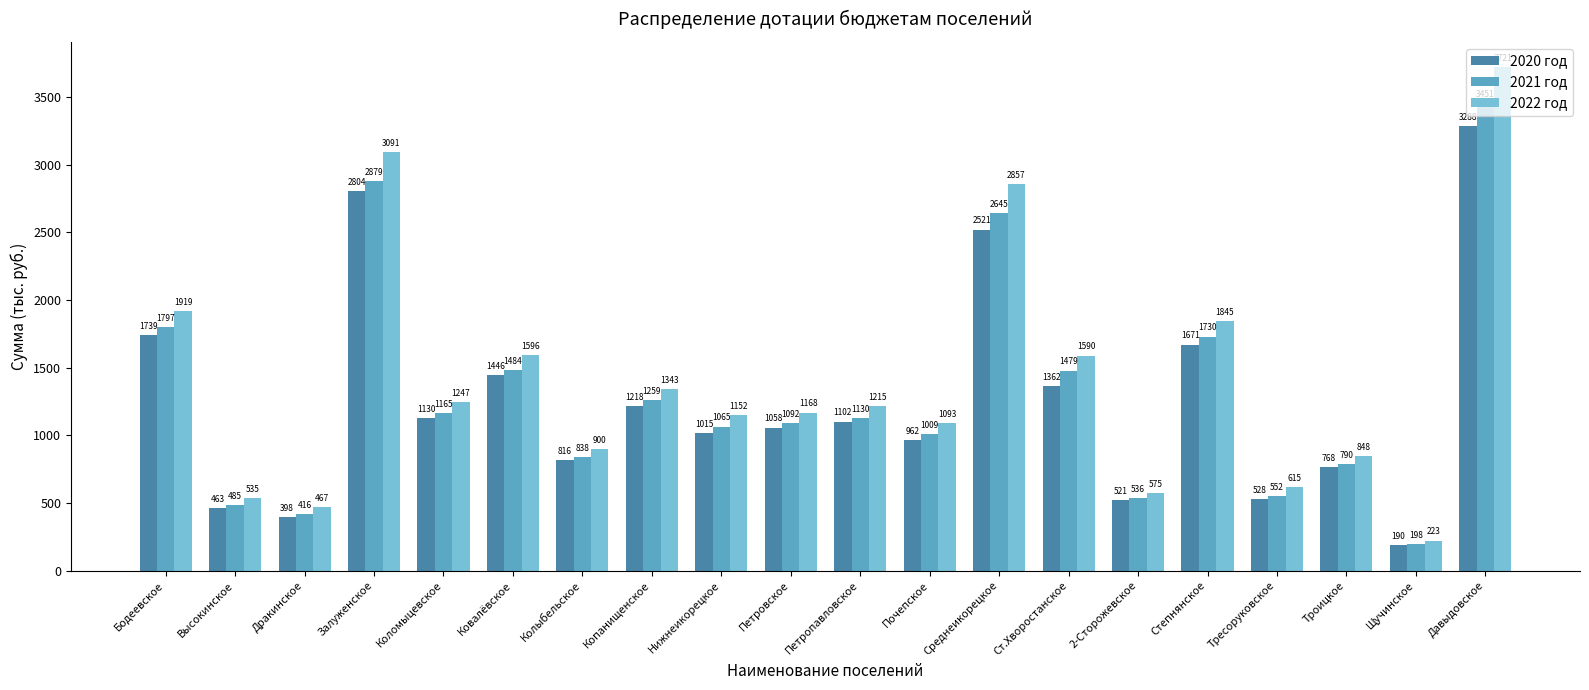

Between Копанищенское and 2-Сторожевское, which series saw the biggest shift?

2022 год